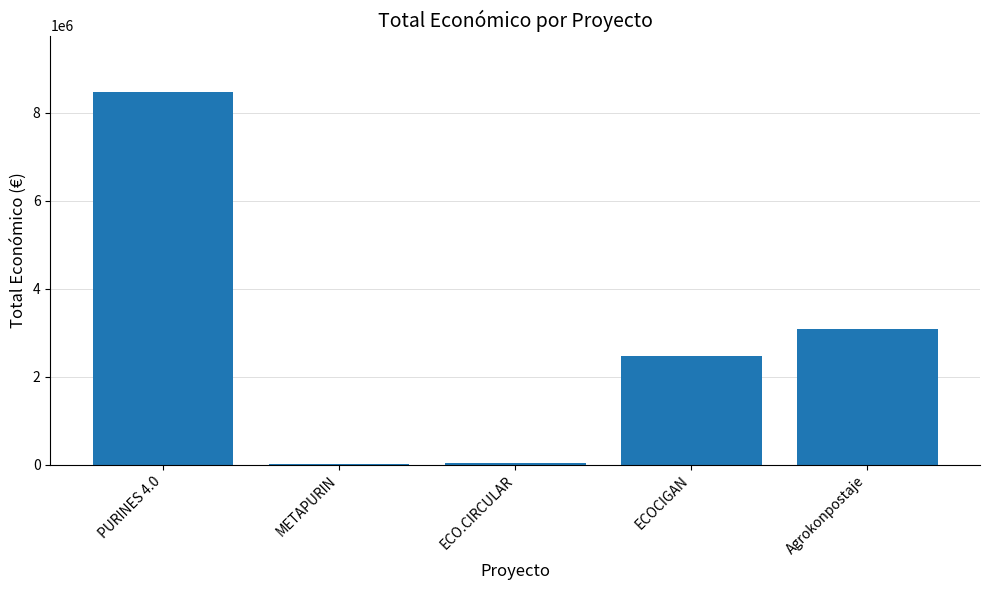

What is the sum of all values?

14118386